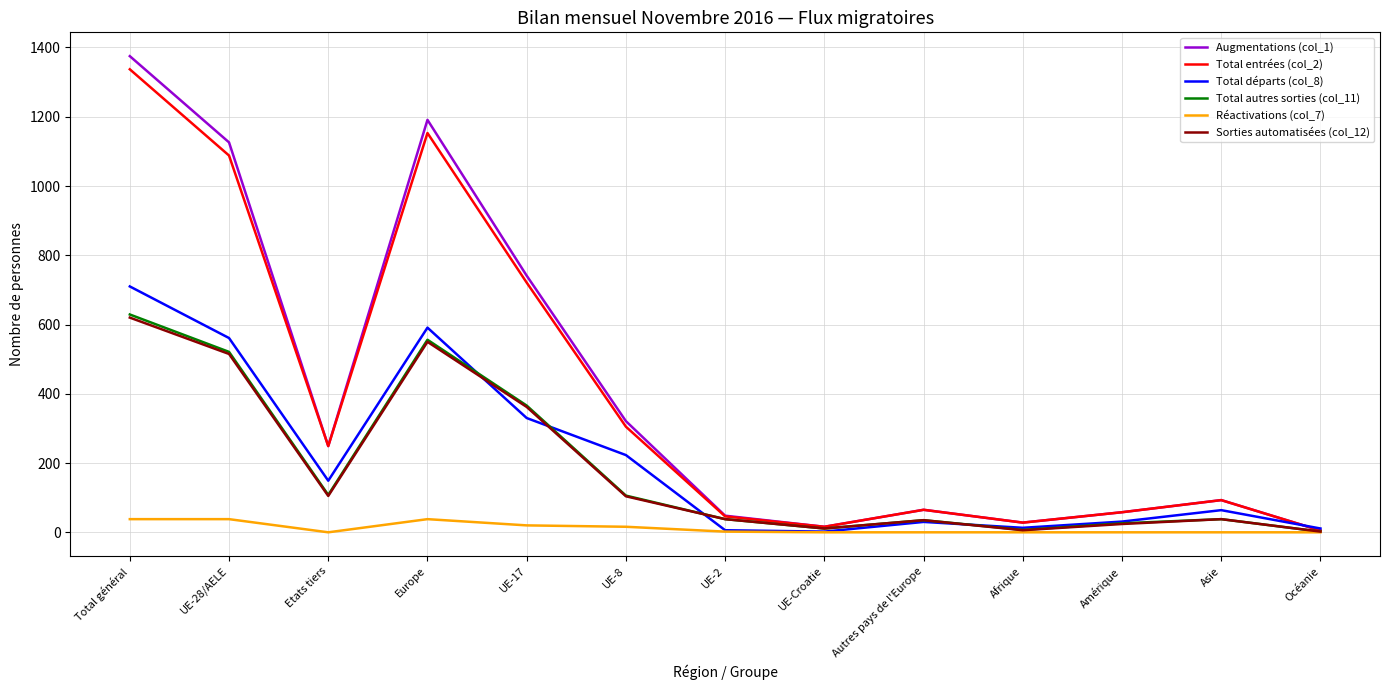

At which category does the chart reach its peak across all series?

Total général